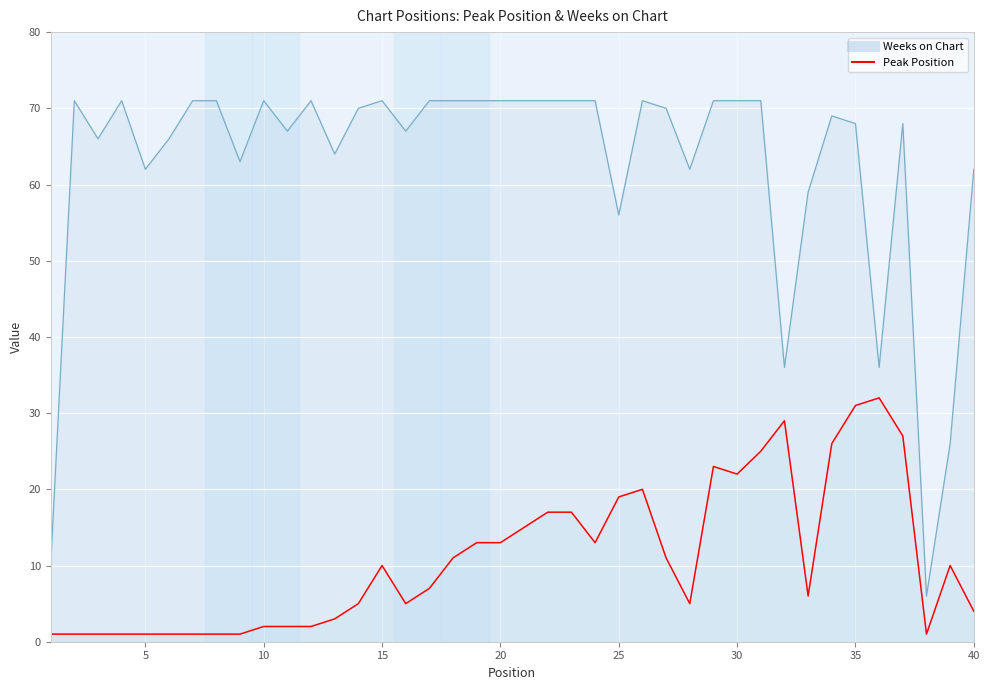

What is the smallest value displayed?

1